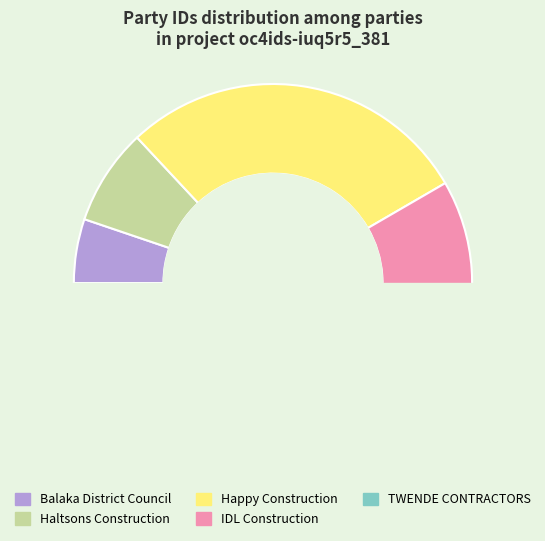

True or false: Balaka District Council accounts for 12% of the total.

False